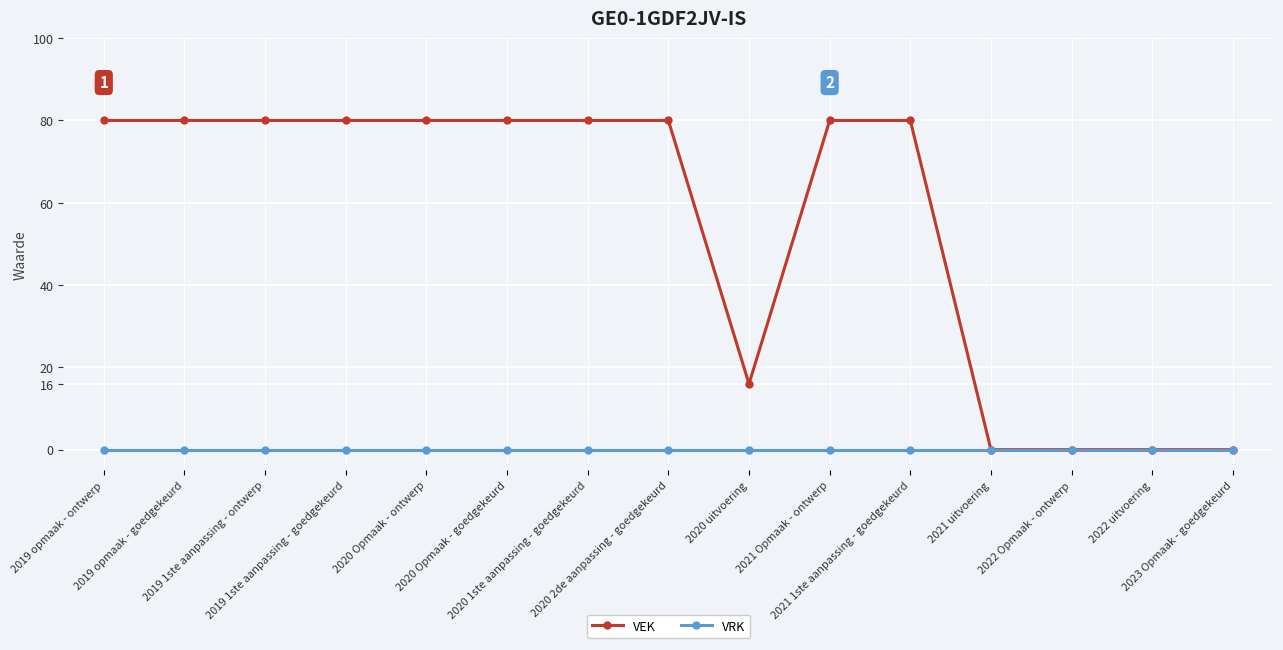

At which label is VEK closest to 40?

2020 uitvoering